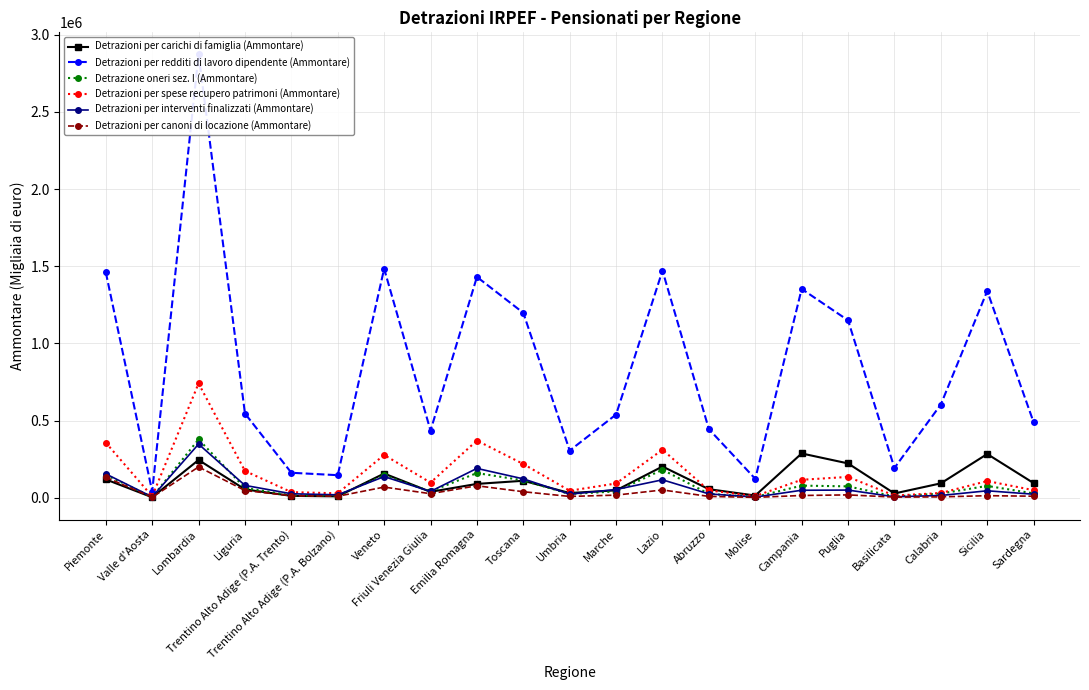

How many times do Detrazioni per spese recupero patrimoni (Ammontare) and Detrazioni per carichi di famiglia (Ammontare) cross each other?

1